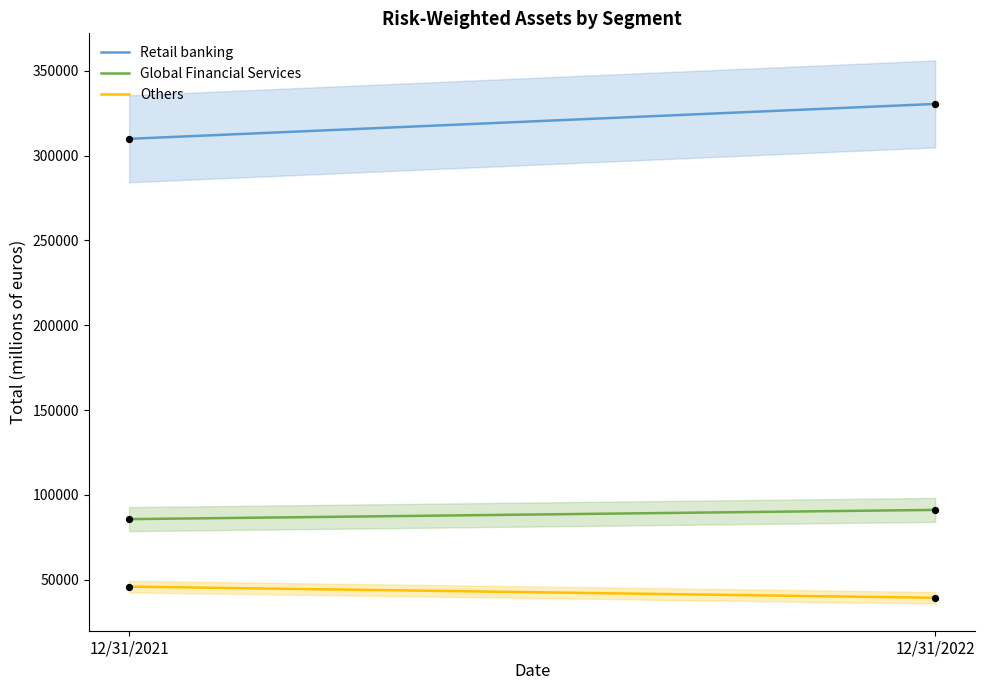

What is the minimum value for Others?

39340.0